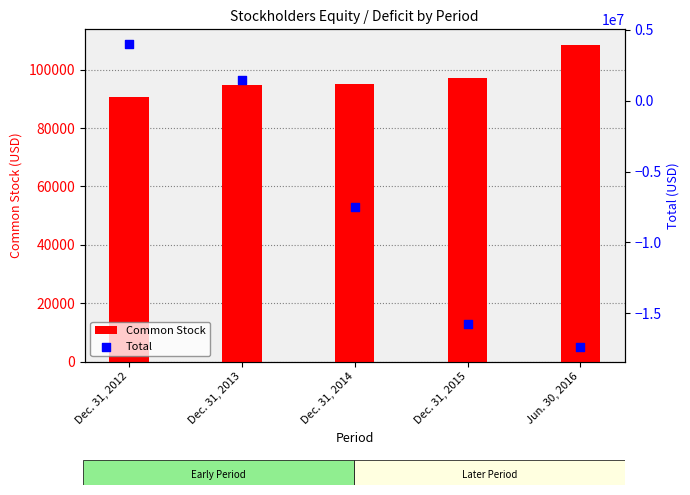

At how many categories does at least one series exceed 3783585?

1